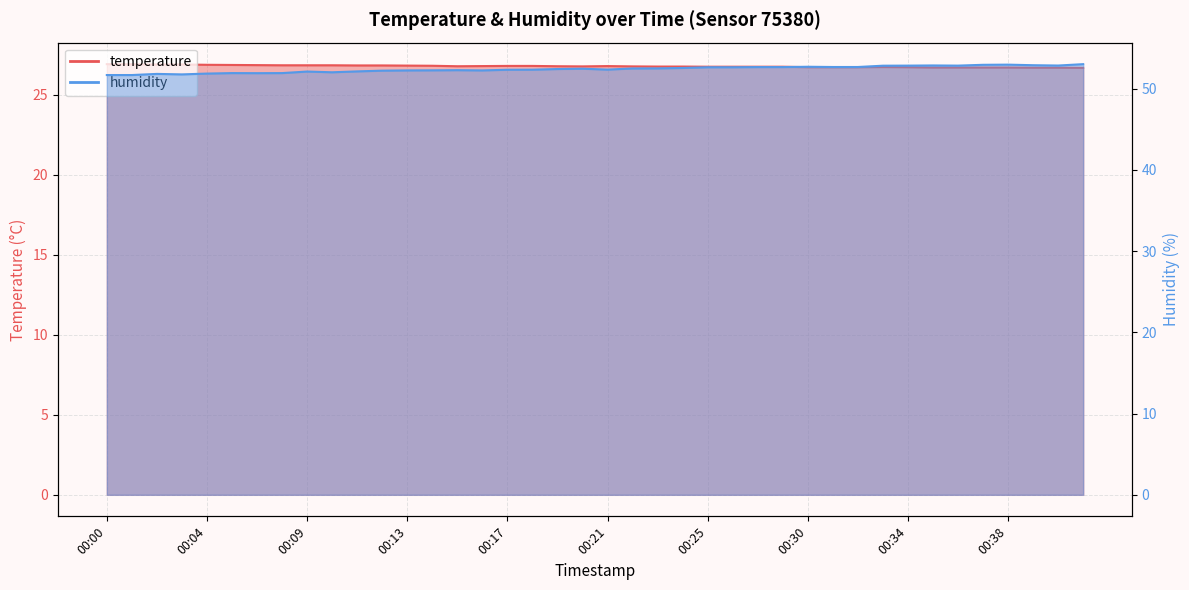

Reading left to right, extract all data points from this chart.

temperature: 26.9	26.9	26.9	26.9	26.9	26.9	26.9	26.8	26.8	26.8	26.8	26.8	26.8	26.8	26.8	26.8	26.8	26.8	26.8	26.8	26.8	26.8	26.8	26.8	26.8	26.8	26.8	26.8	26.7	26.7	26.7	26.7	26.7	26.7	26.7	26.7	26.7	26.7	26.7	26.7
humidity: 51.7	51.7	51.8	51.8	51.9	51.9	51.9	51.9	52.1	52.0	52.1	52.2	52.2	52.2	52.3	52.2	52.3	52.3	52.4	52.5	52.3	52.5	52.5	52.5	52.6	52.6	52.6	52.6	52.7	52.7	52.7	52.8	52.8	52.9	52.8	52.9	53.0	52.9	52.8	53.0